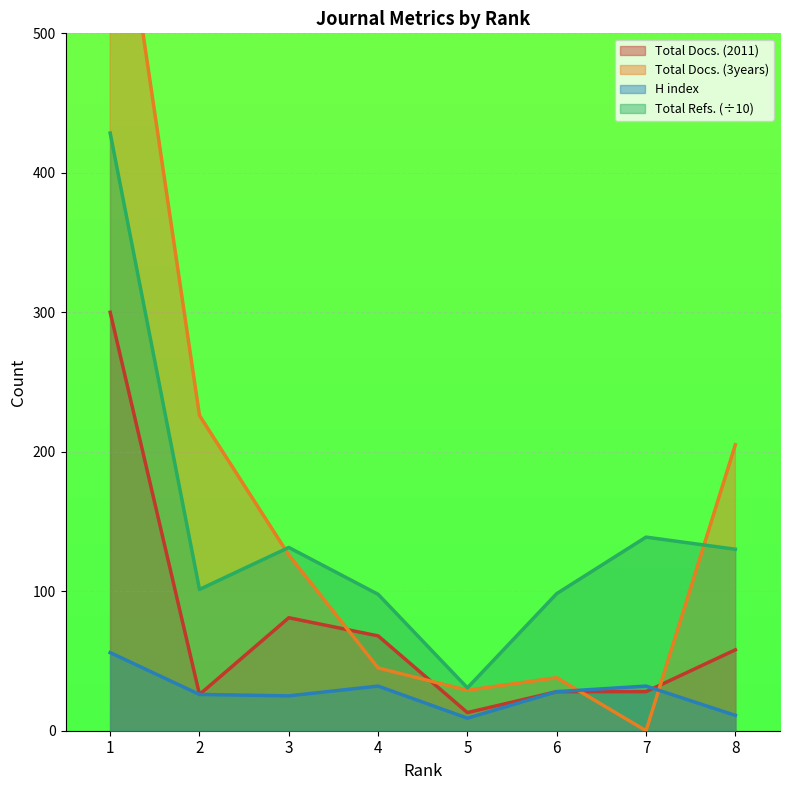

At how many categories does at least one series exceed 293?

1